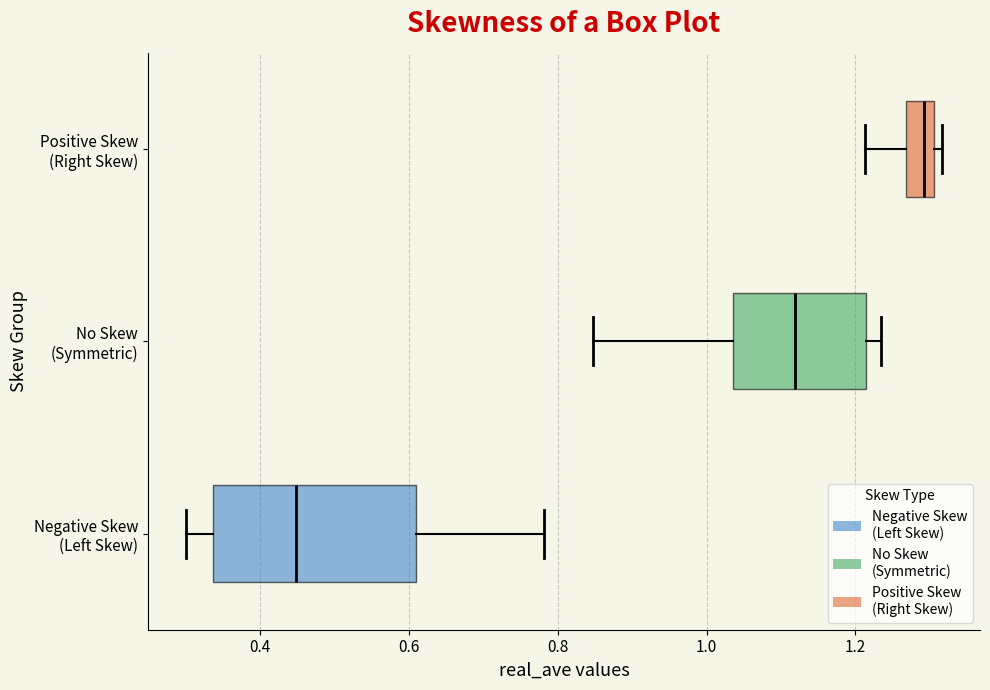

Comparing the boxes themselves (not the whiskers), which one is the widest?

Negative Skew (Left Skew)